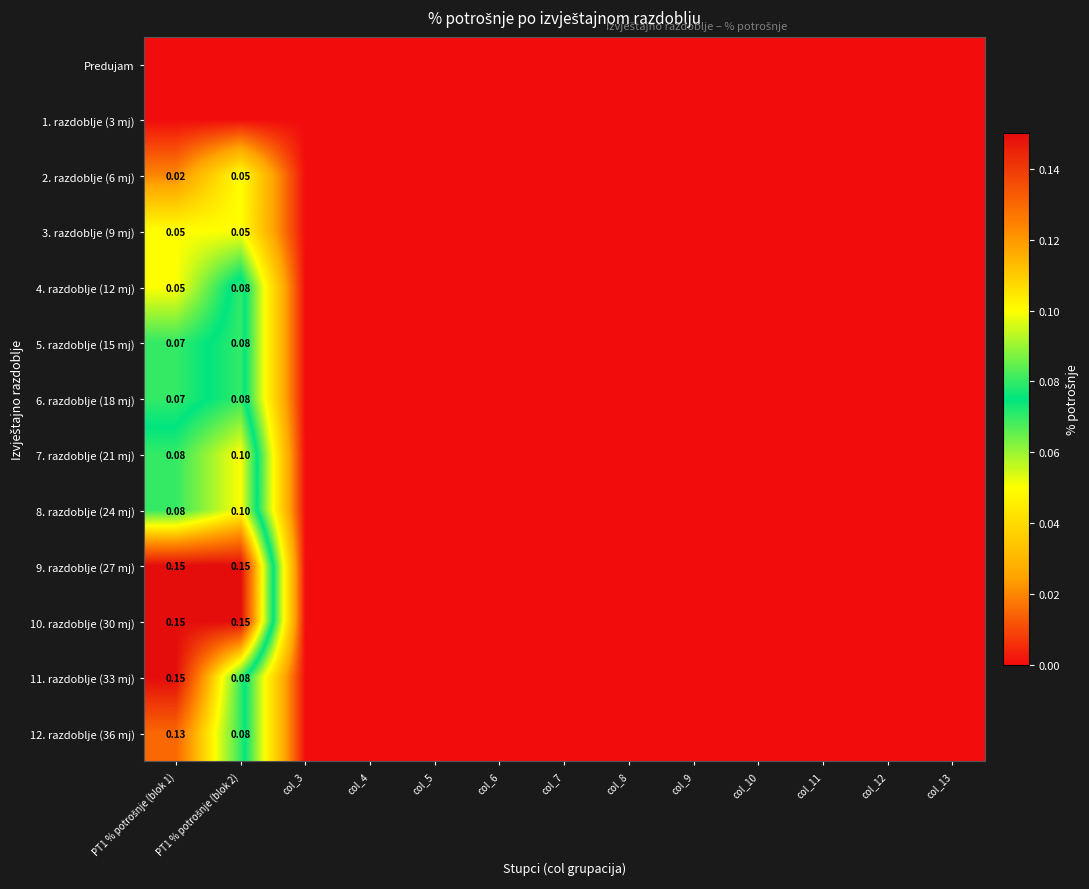

Which series has the largest total across all categories?

9. razdoblje (27 mj)